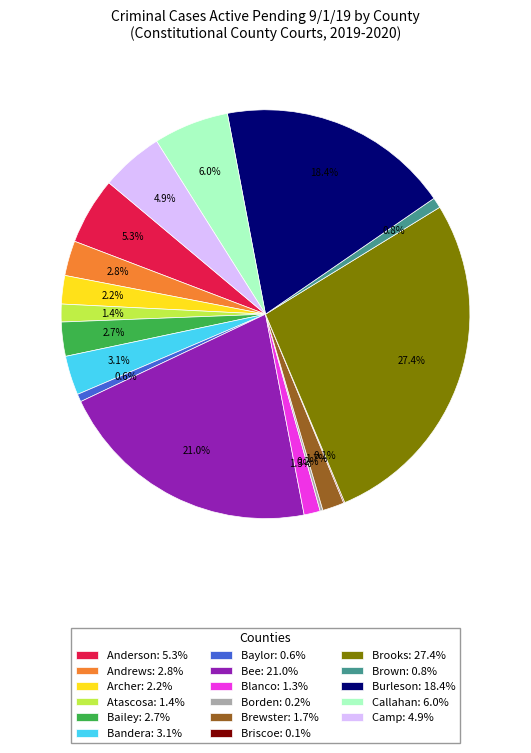

Is there a majority slice in this chart?

No